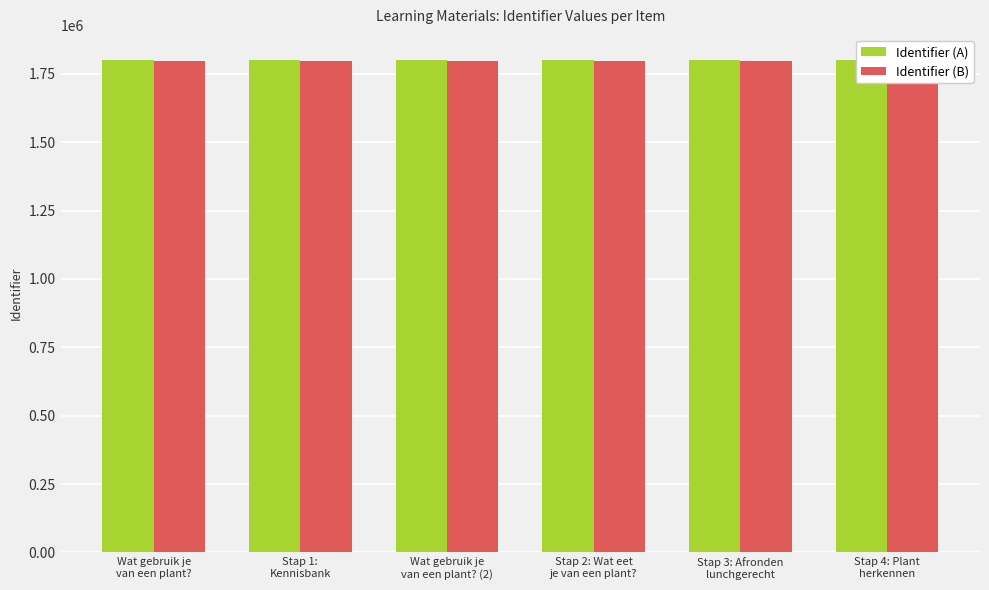

Reading right to left, transcribe all the data shown in this chart.

Identifier (A): 1802528	1802526	1802523	1802521	1802519	1802518
Identifier (B): 1797528	1797526	1797523	1797521	1797519	1797518